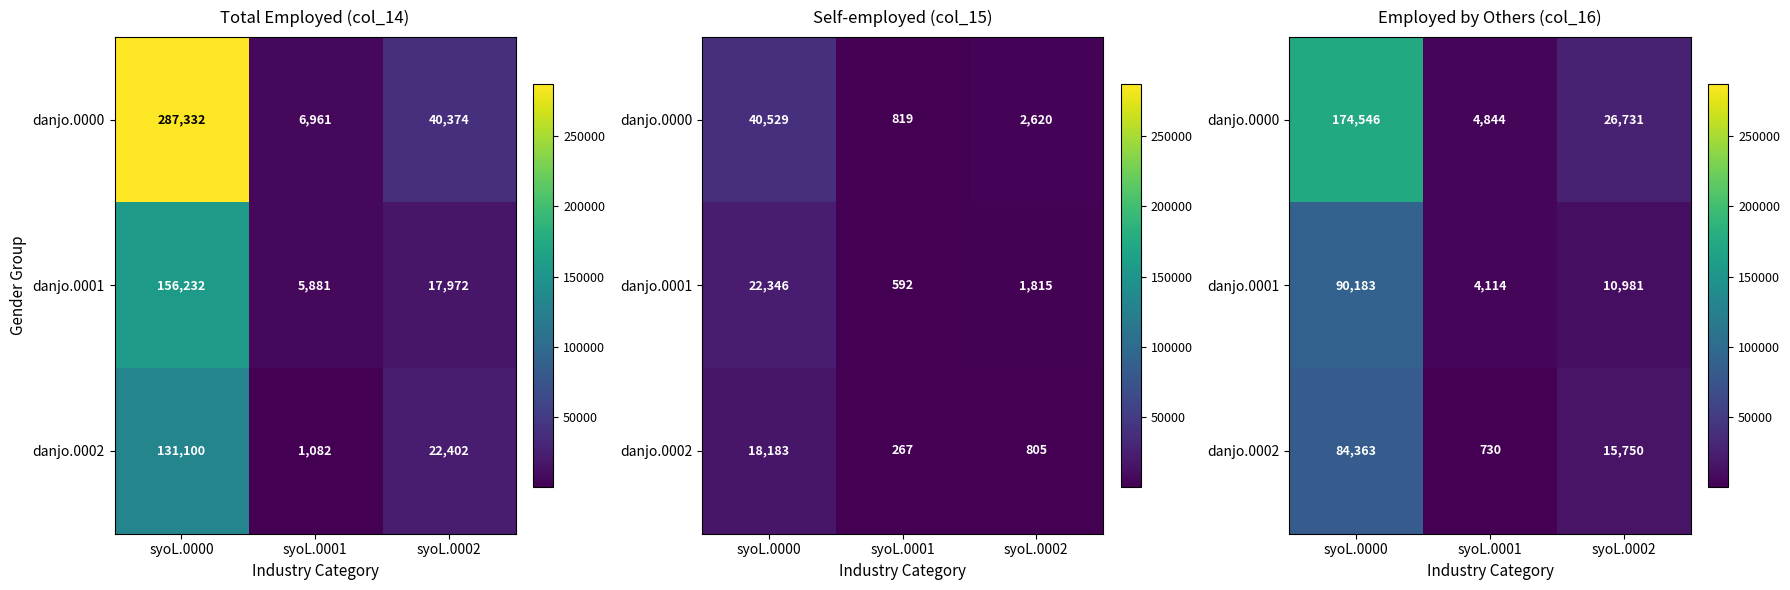

What is the total value across all series at syoL.0000?

349092